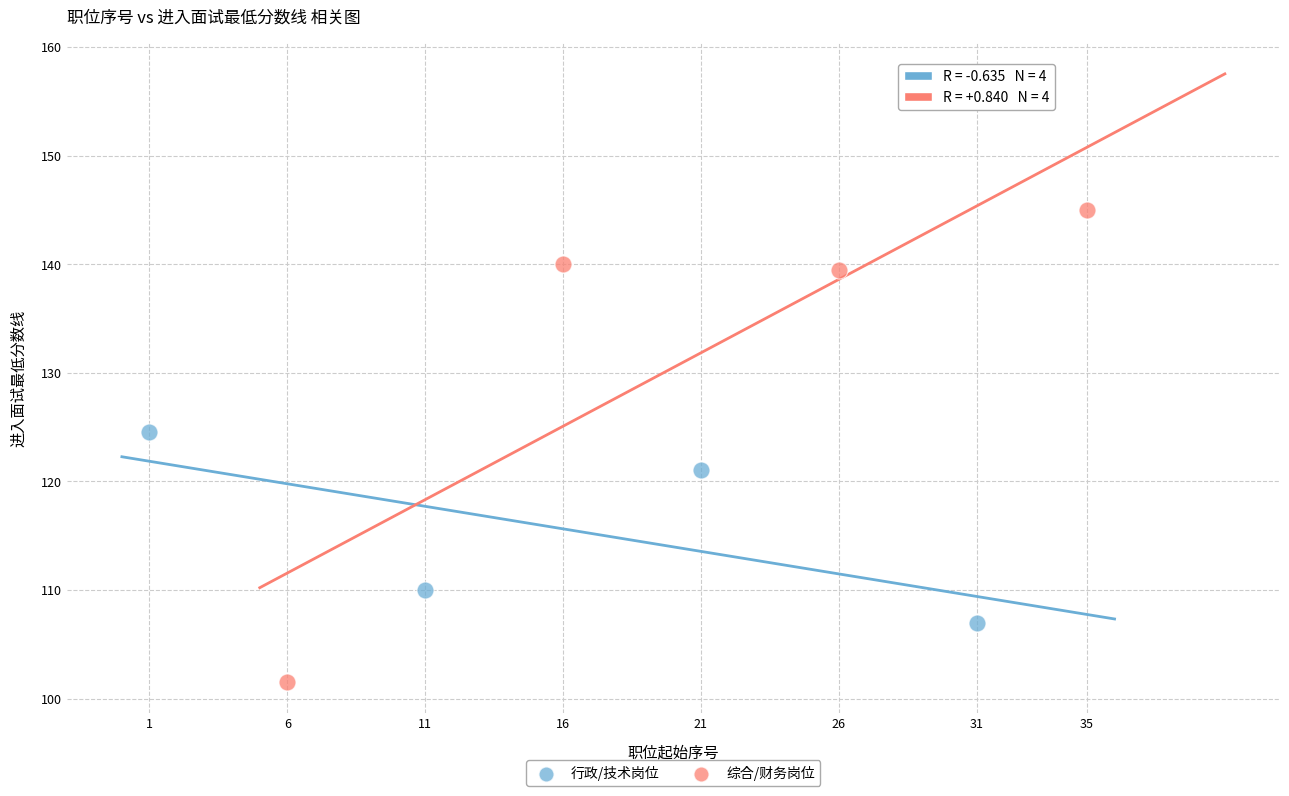

Which series contains the highest Y value?

综合/财务岗位